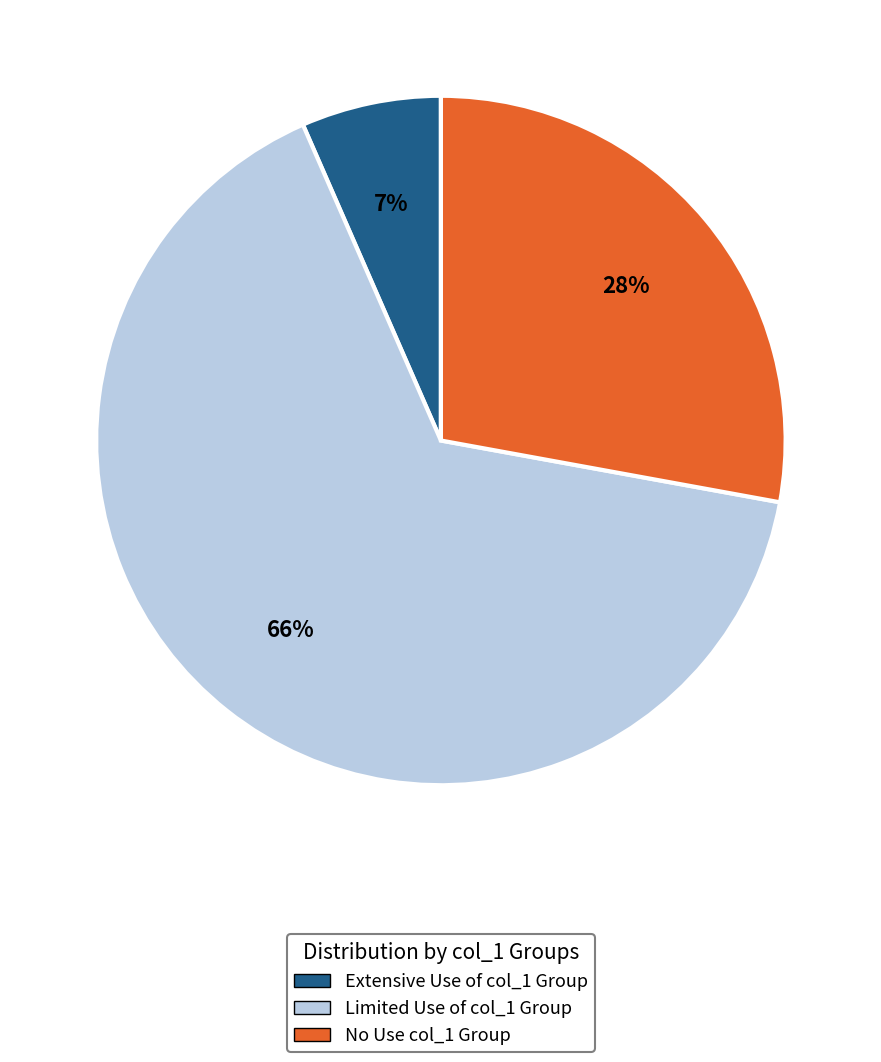

Do Limited Use of col_1 Group and No Use col_1 Group together represent more than half of the pie?

Yes